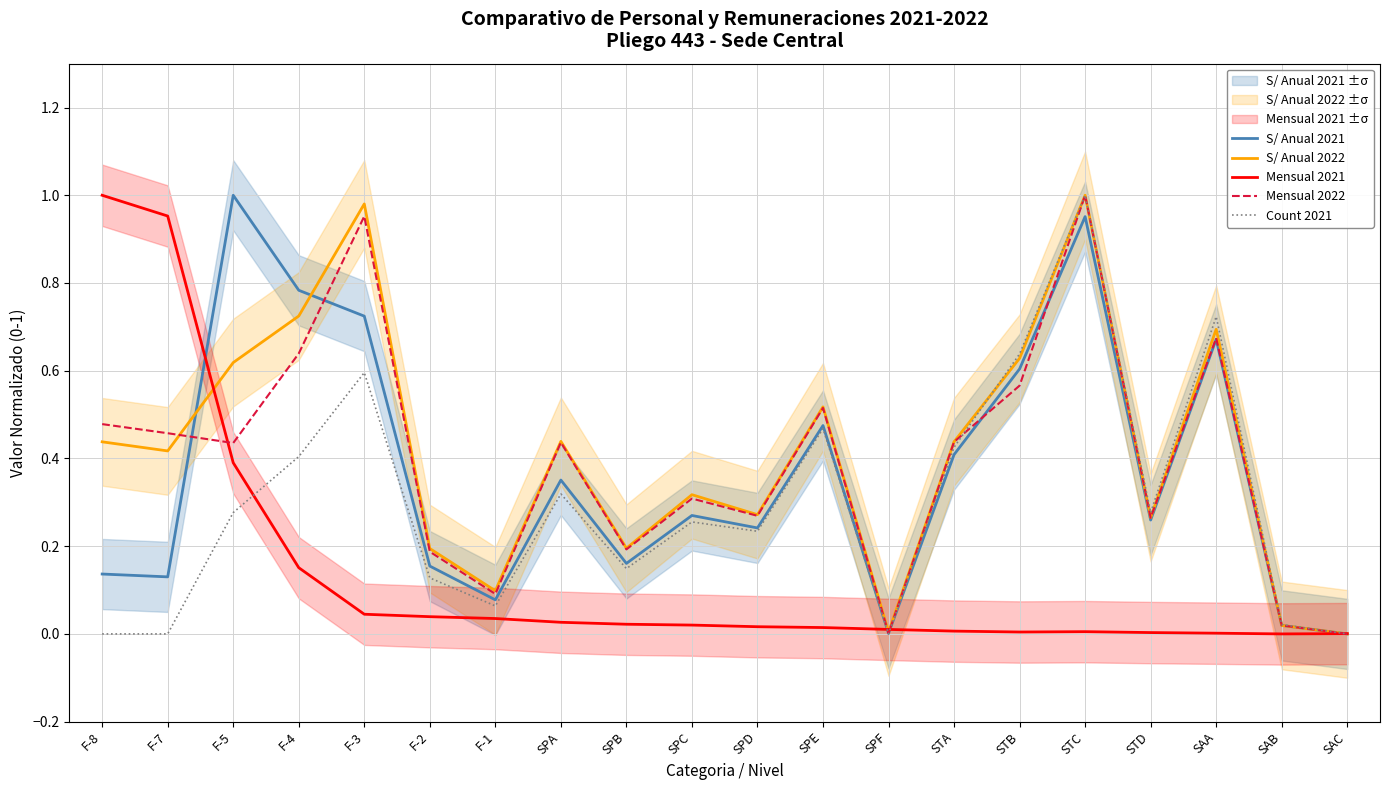

Where is the first local maximum for Mensual 2021?

STC